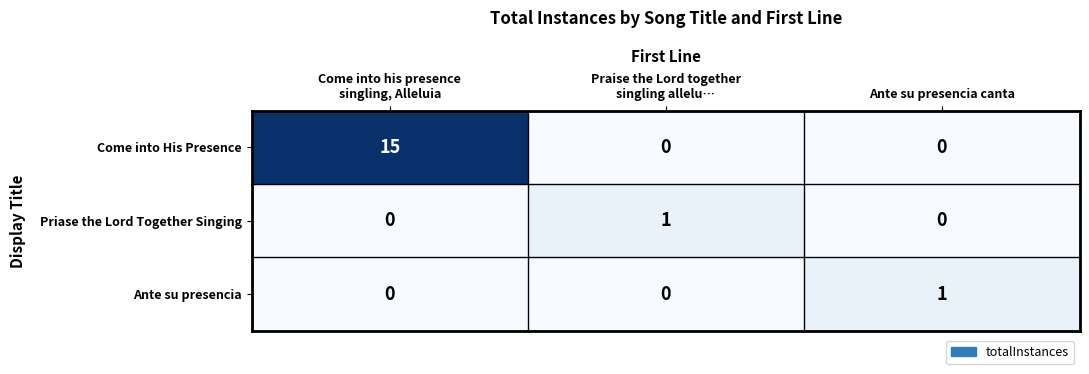

Which series has the widest spread of values?

Come into His Presence